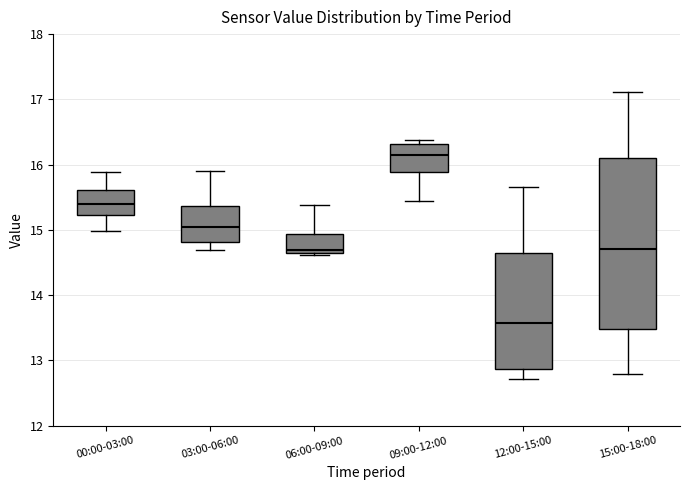

Comparing the boxes themselves (not the whiskers), which one is the tallest?

15:00-18:00